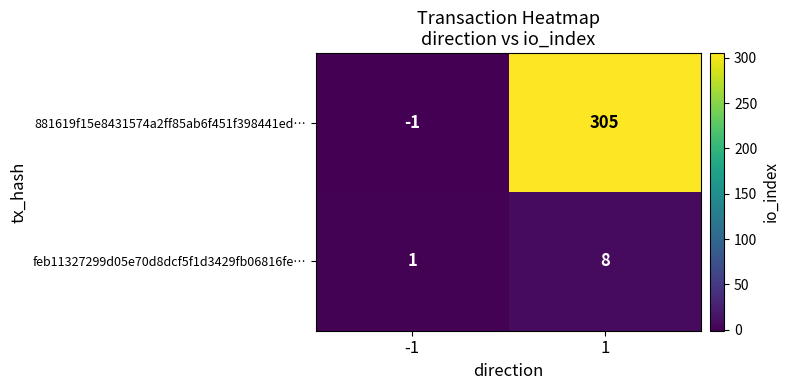

What is the difference between the 881619f15e8431574a2ff85ab6f451f398441ed… values at -1 and 1?

306